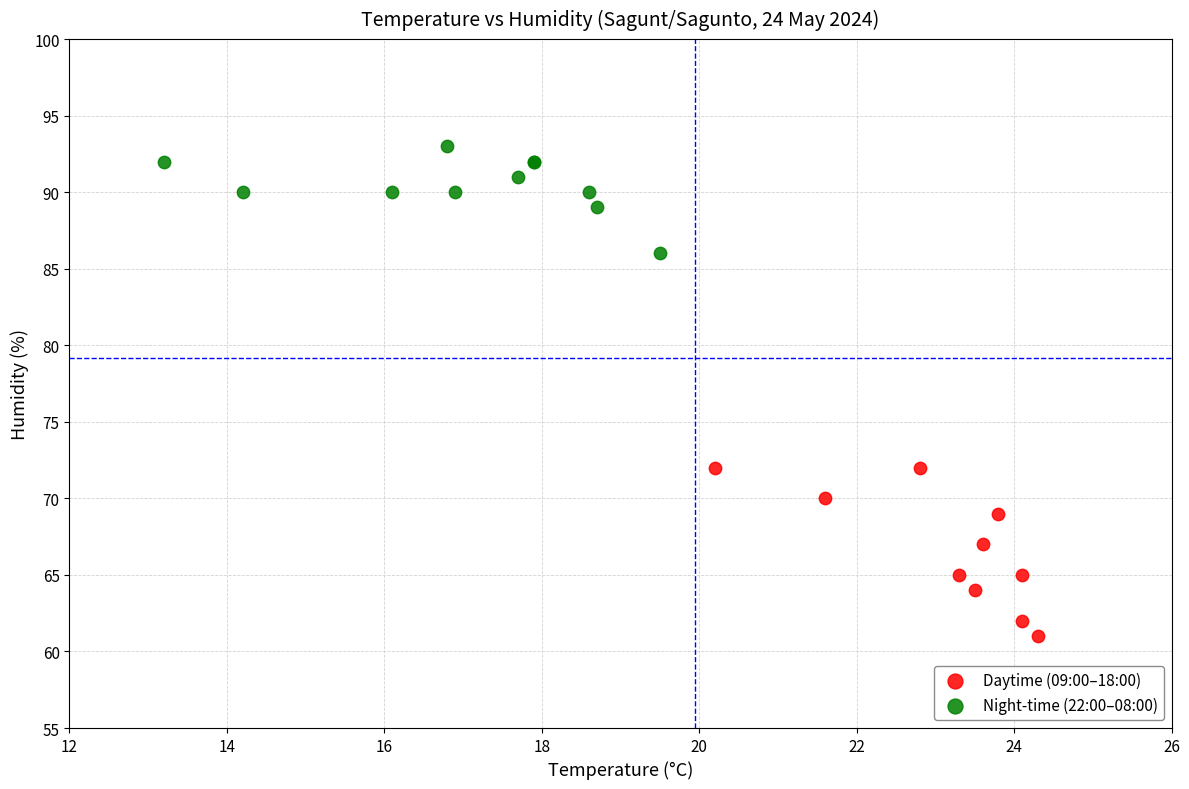

Which series contains the lowest Y value?

Daytime (09:00–18:00)